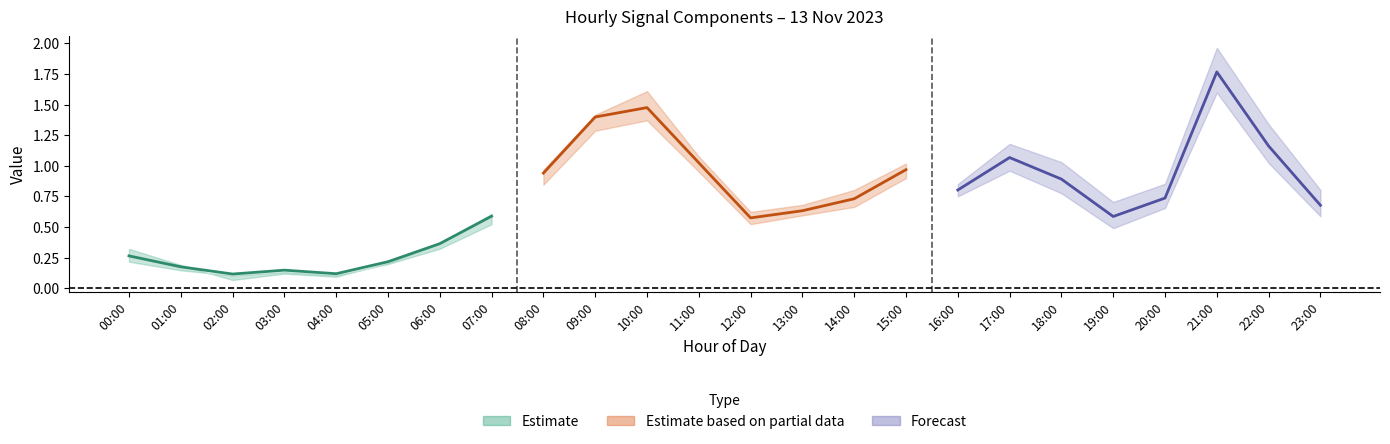

How many categories are shown in the chart?

24